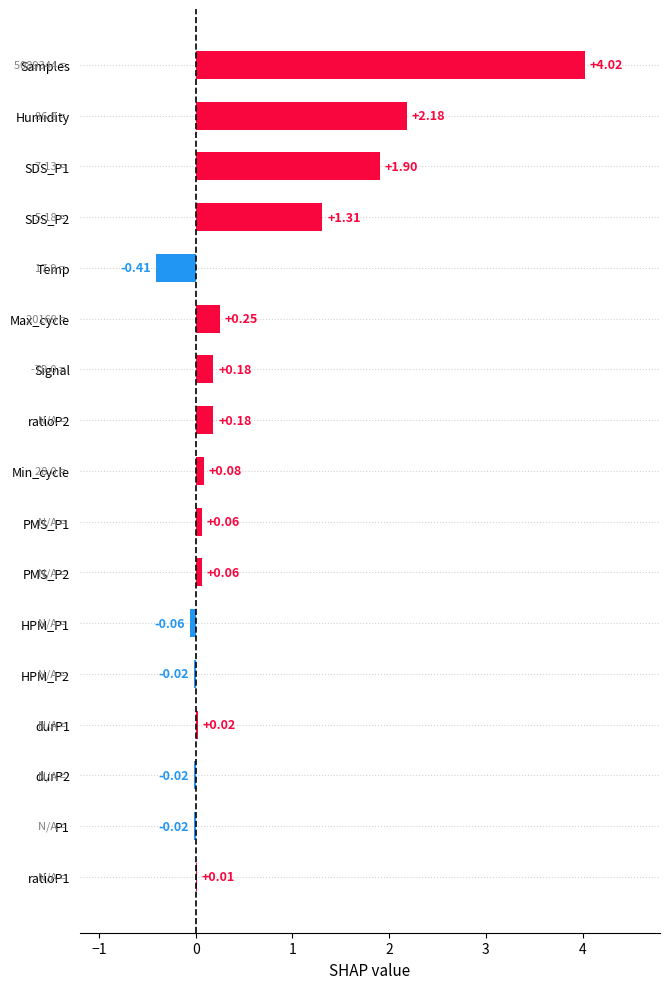

What is the maximum value shown in the chart?

4.0